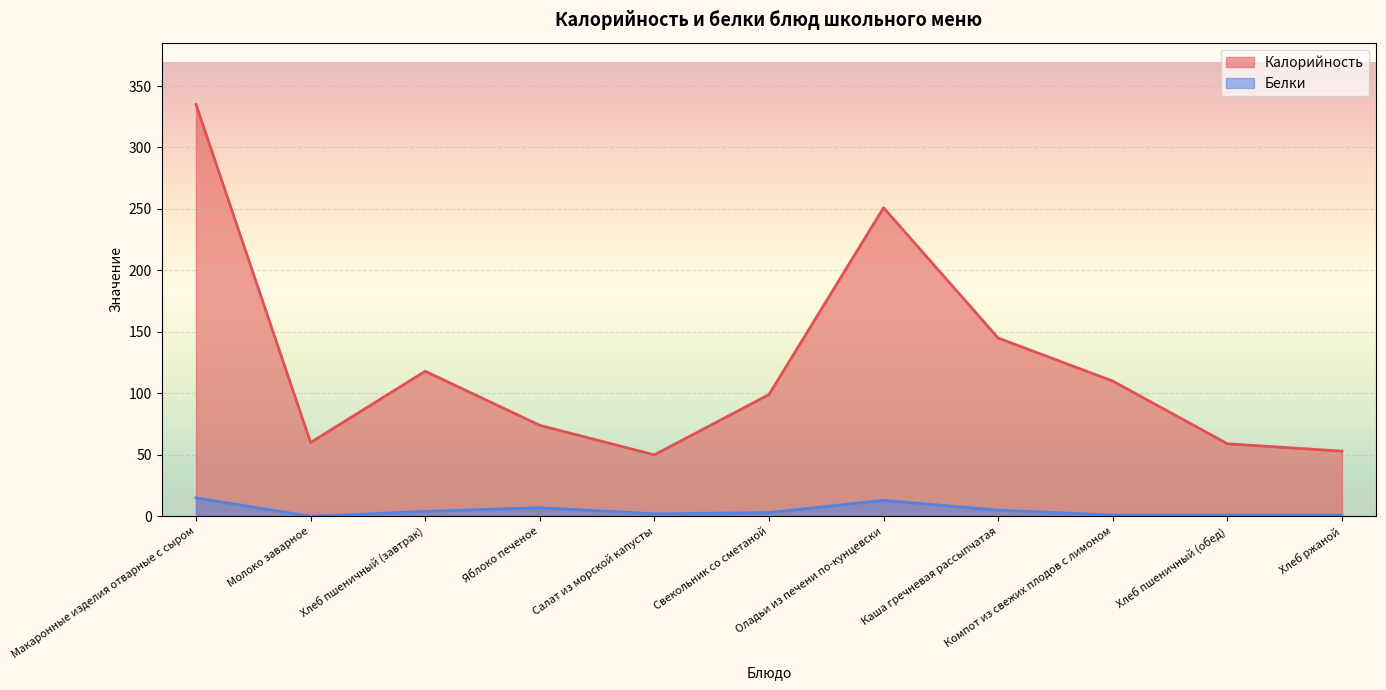

Which label corresponds to the smallest value in the chart?

Молоко заварное